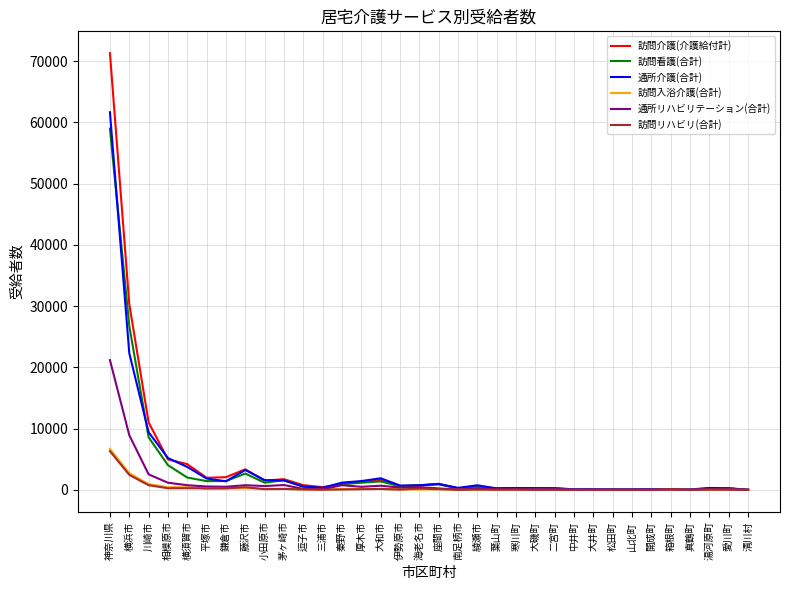

Which series has the widest spread of values?

訪問介護(介護給付計)